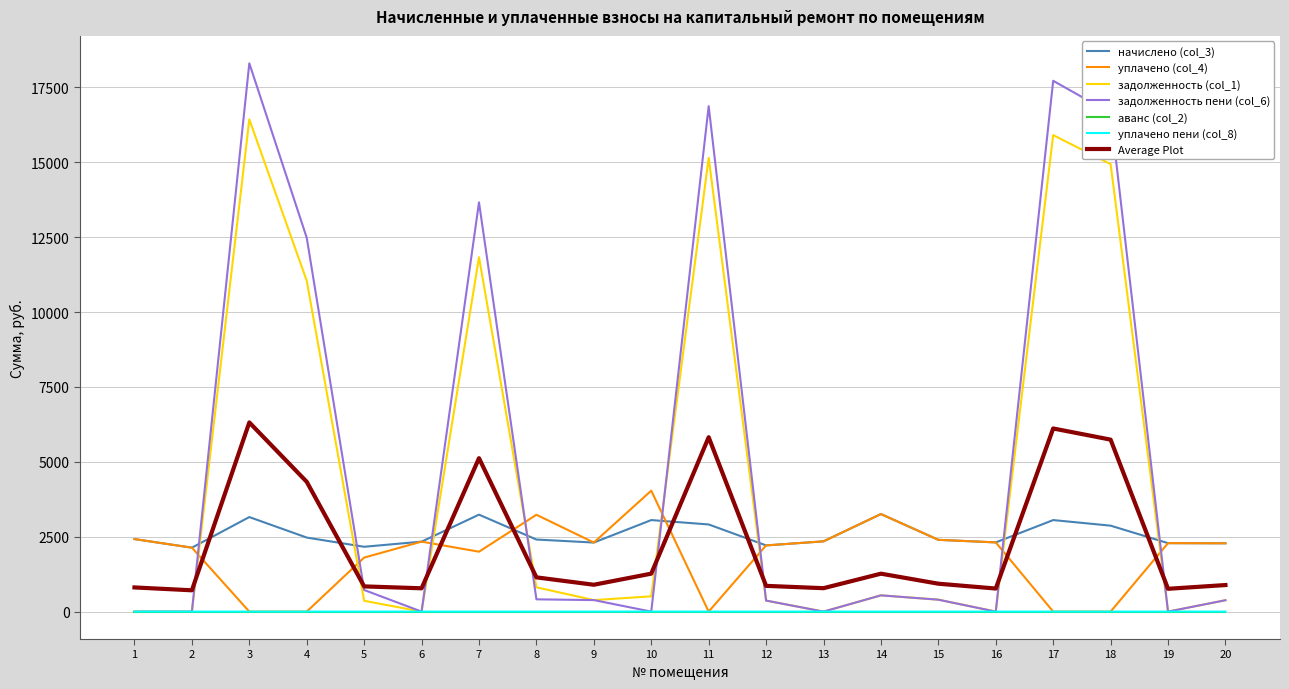

The value of Average Plot at 1 is 807.1. True or false?

True